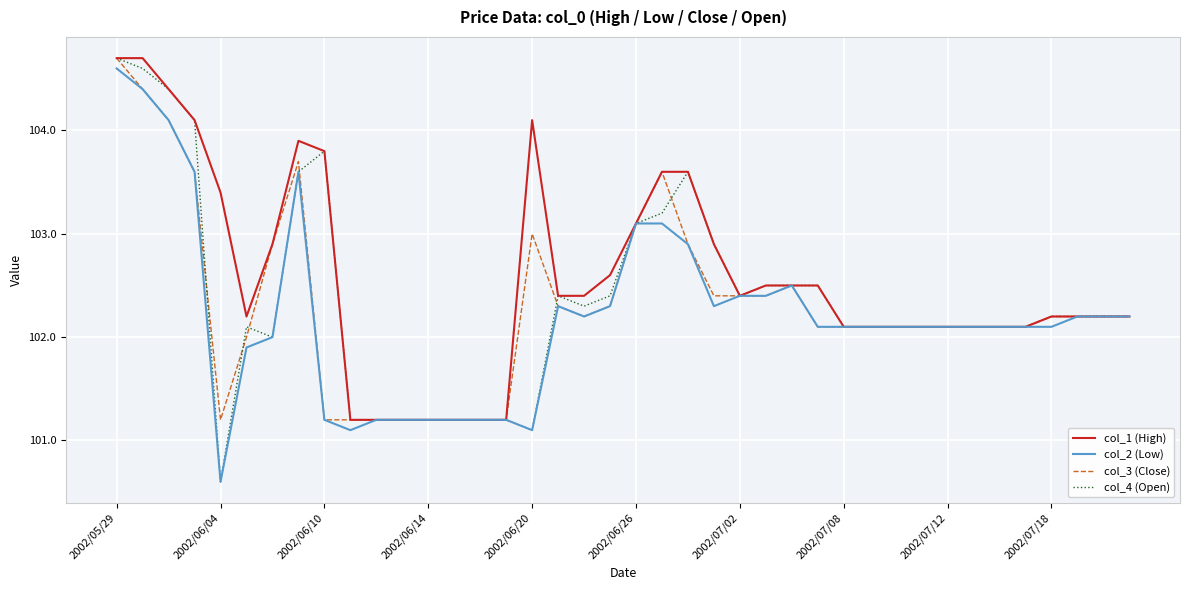

What is the greatest value displayed?

104.7